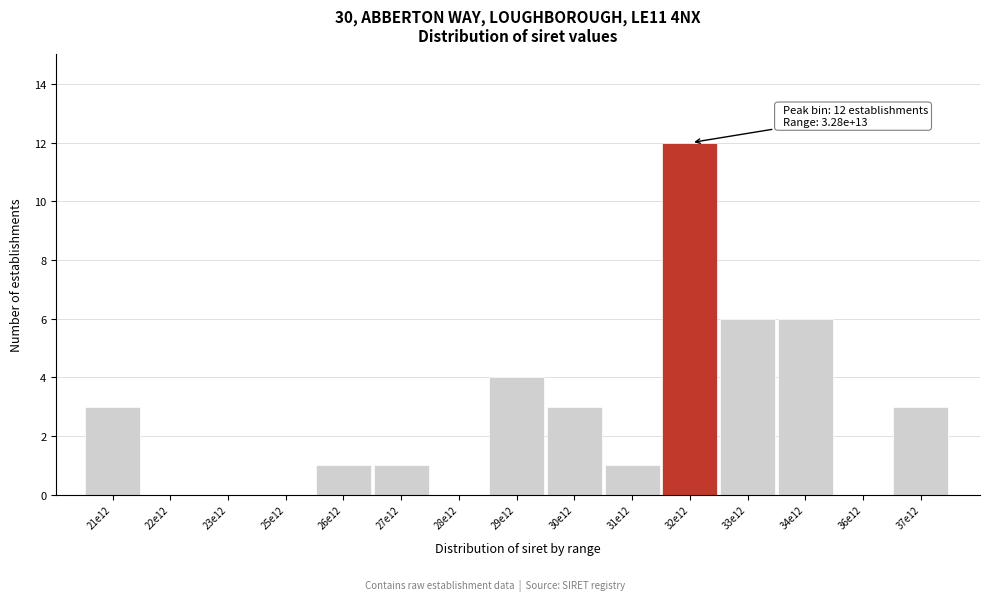

Reading left to right, list all the values displayed in this chart.

21e12=3	22e12=0	23e12=0	25e12=0	26e12=1	27e12=1	28e12=0	29e12=4	30e12=3	31e12=1	32e12=12	33e12=6	34e12=6	36e12=0	37e12=3